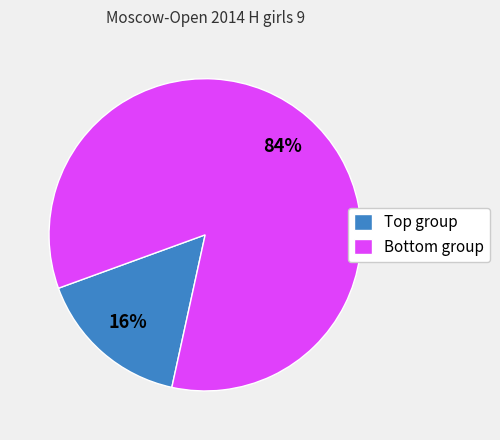

Rank the categories by value from highest to lowest.

Bottom group, Top group